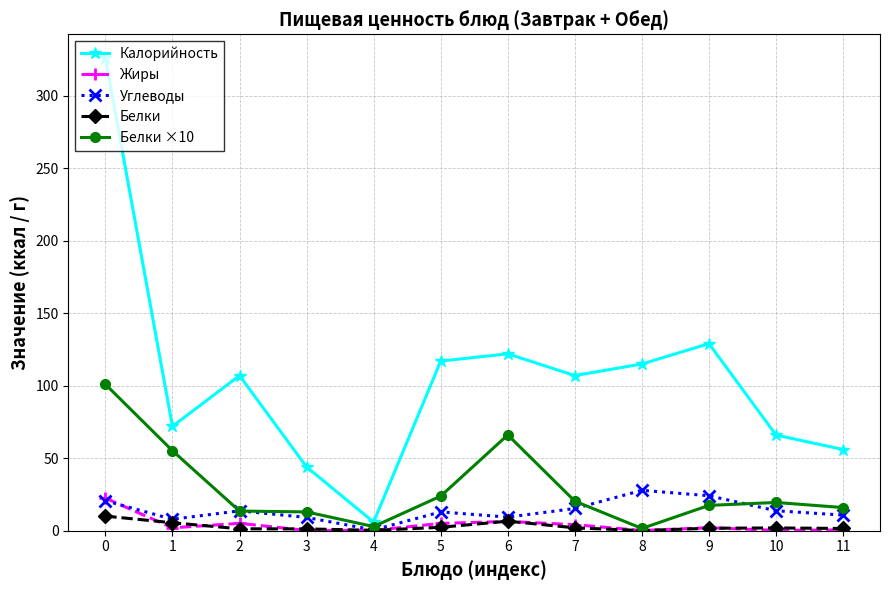

True or false: Углеводы has a value of 13.8 at 10.

True